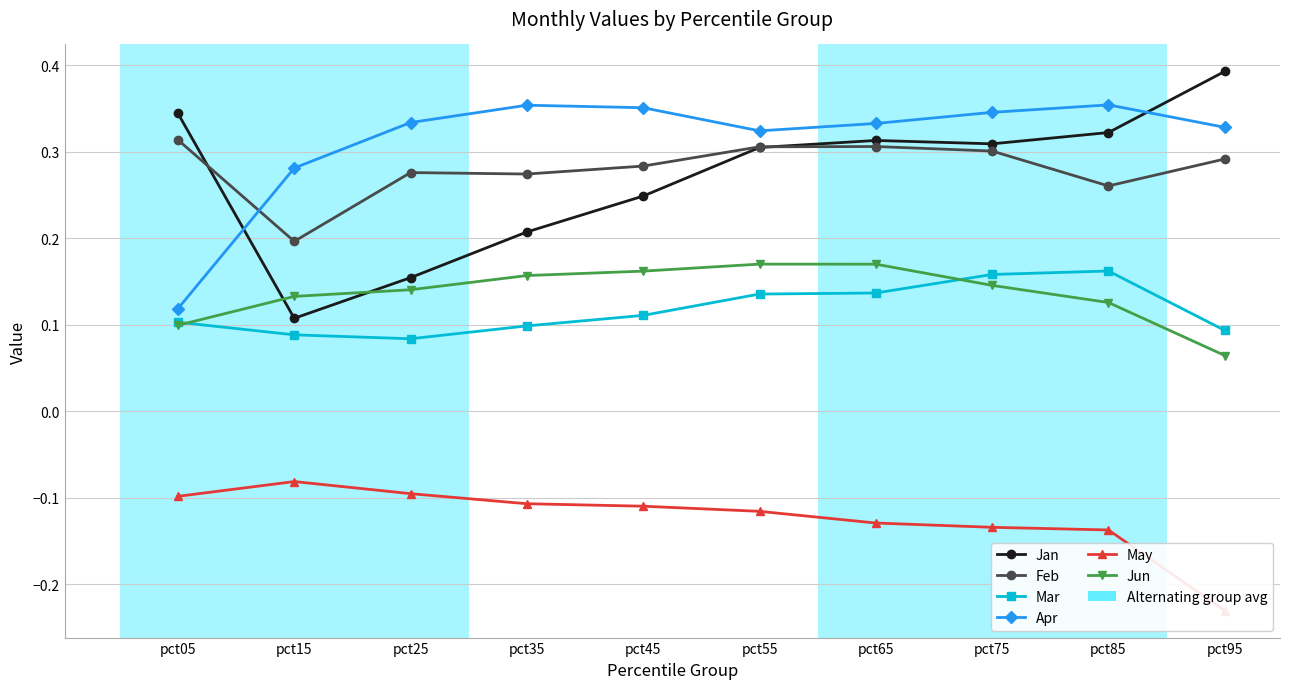

At which category is the sum across all series the highest?

pct65